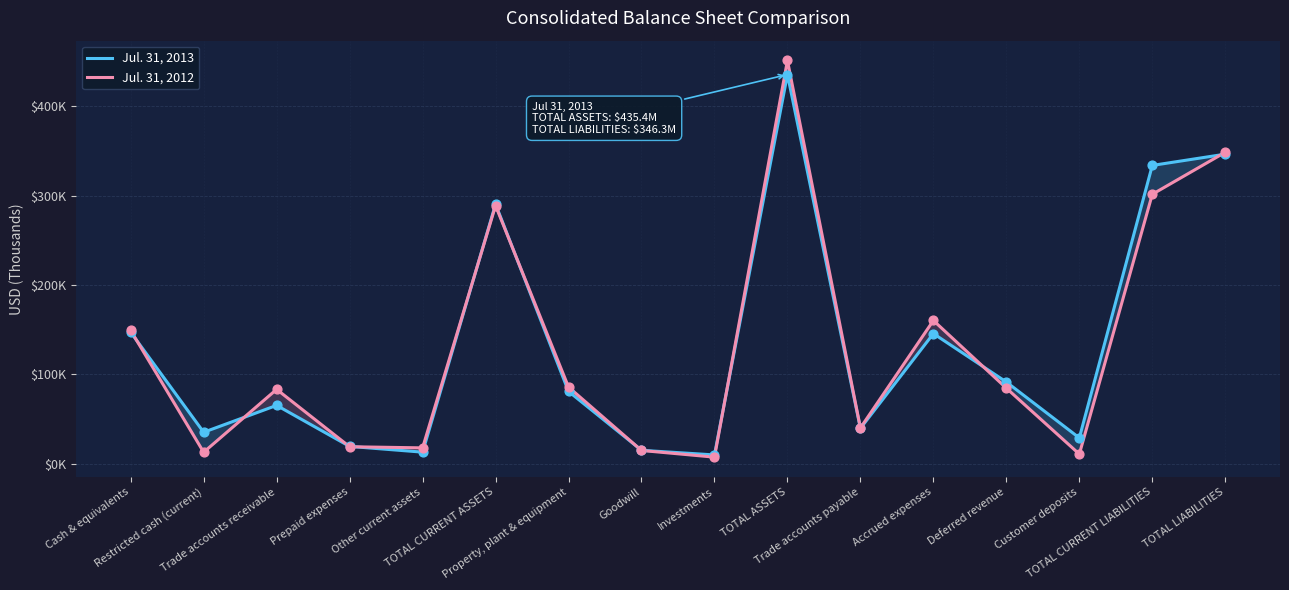

What are all the series names shown in the legend?

Jul. 31, 2013, Jul. 31, 2012